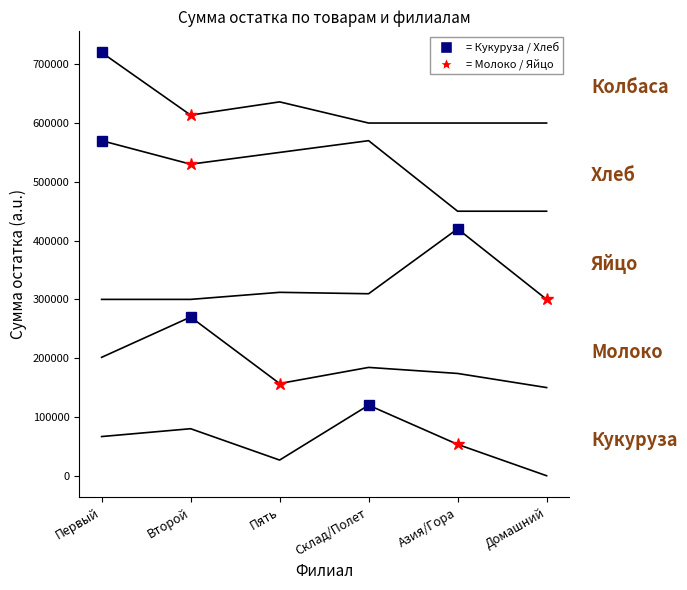

Is this an area chart (filled region under the line)?

No